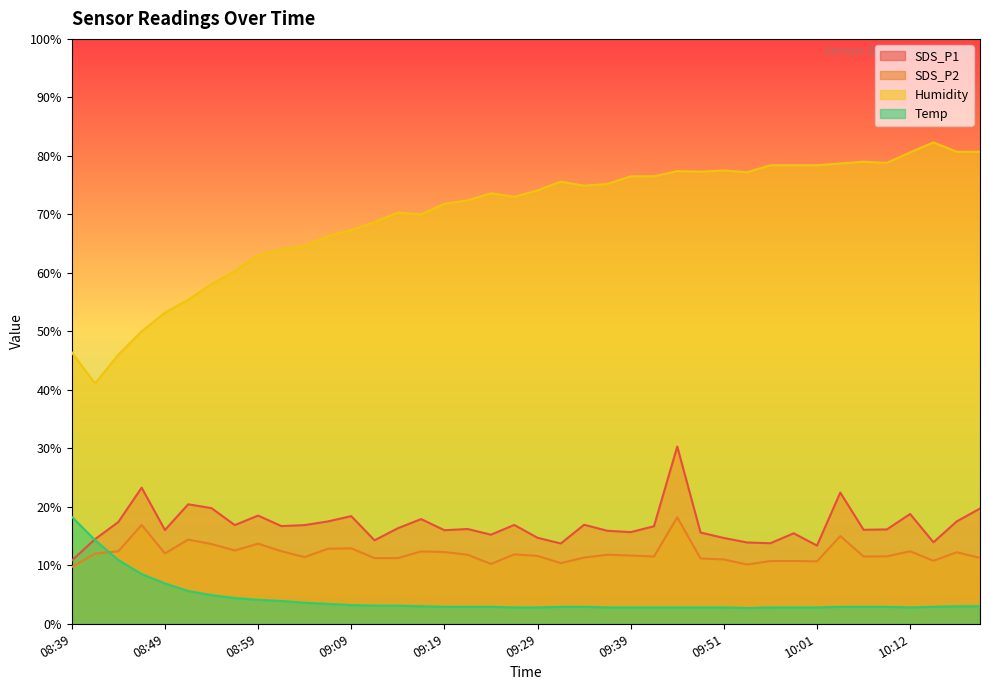

What position from the left is 09:48?

28